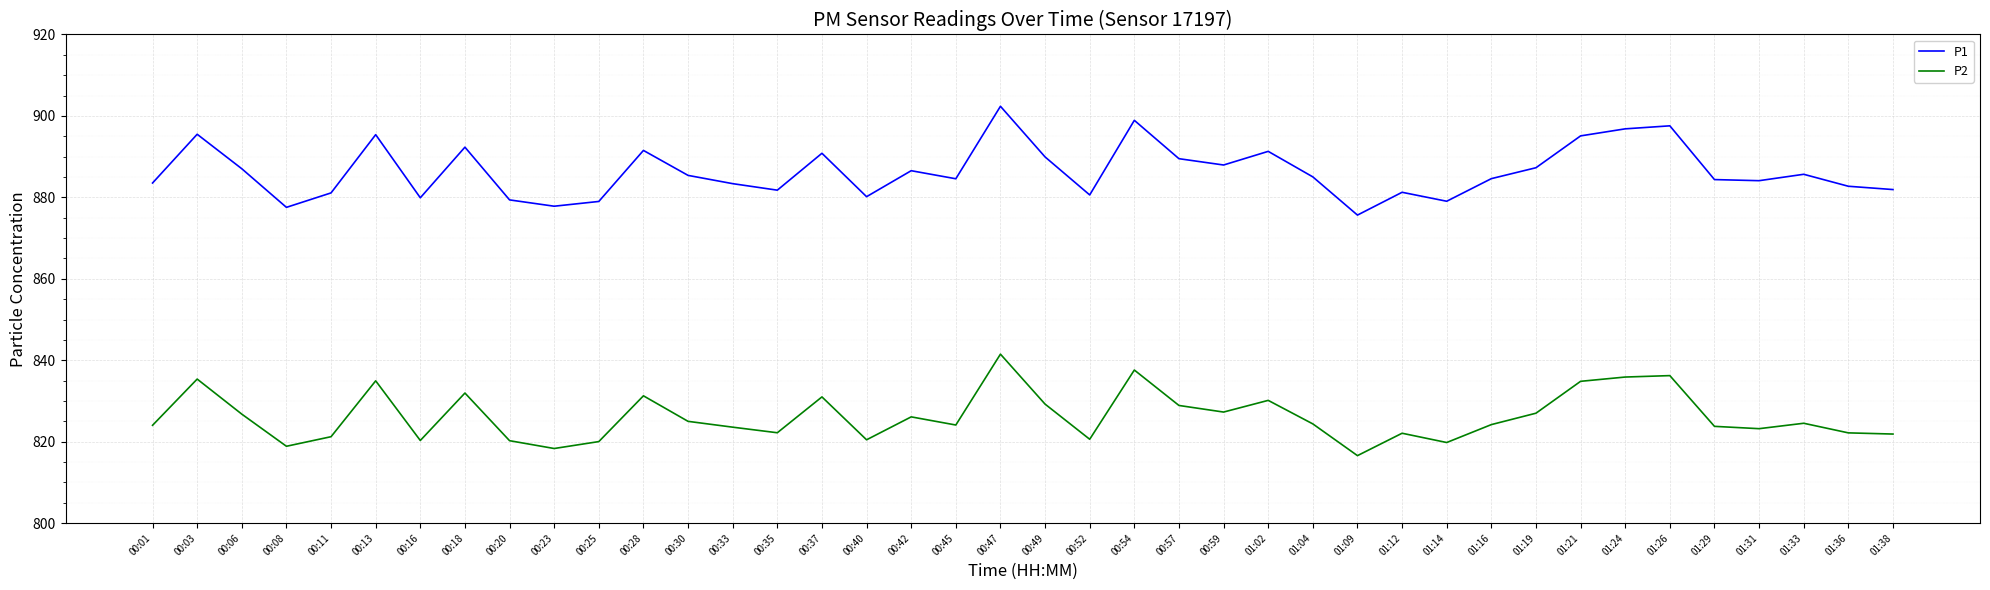

List the series in order of their overall mean, lowest first.

P2, P1